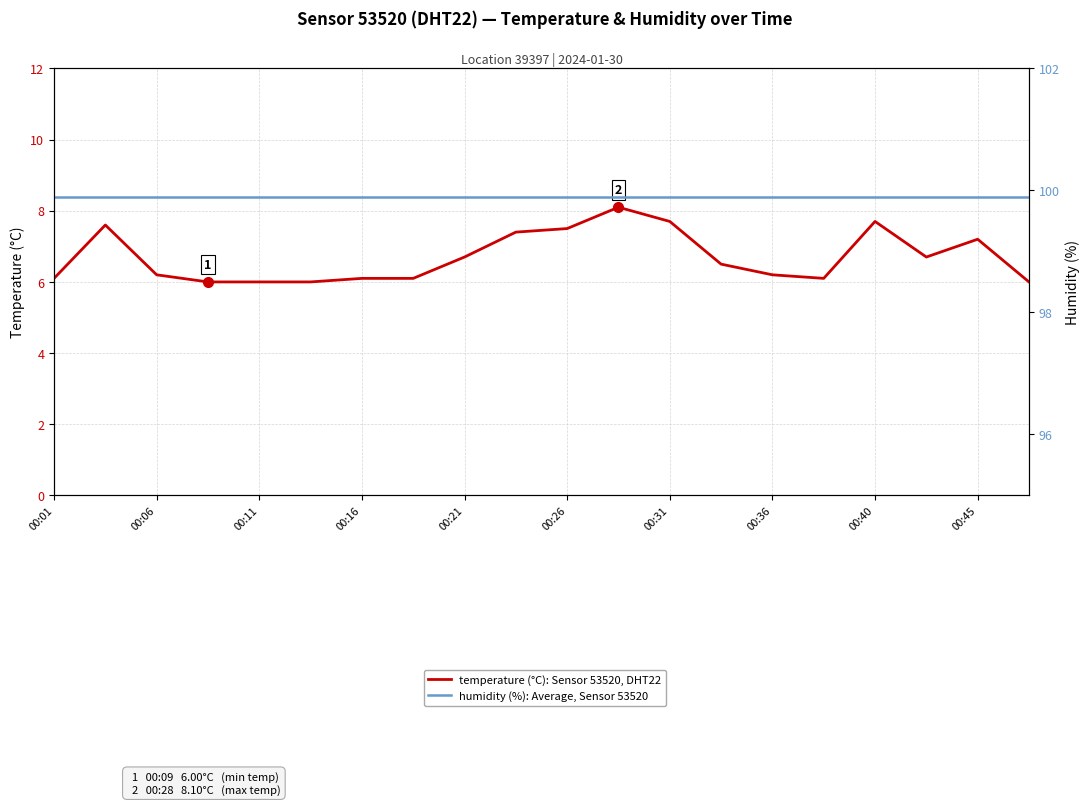

True or false: temperature (°C) has more than 0 interior local peaks.

True